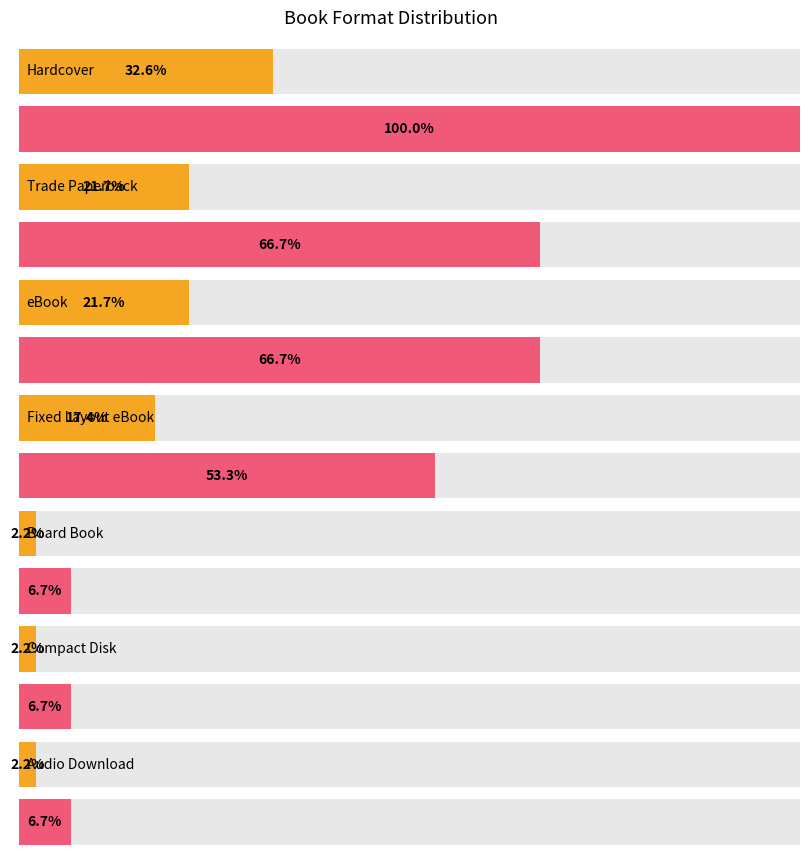

How many values are below 8?

3